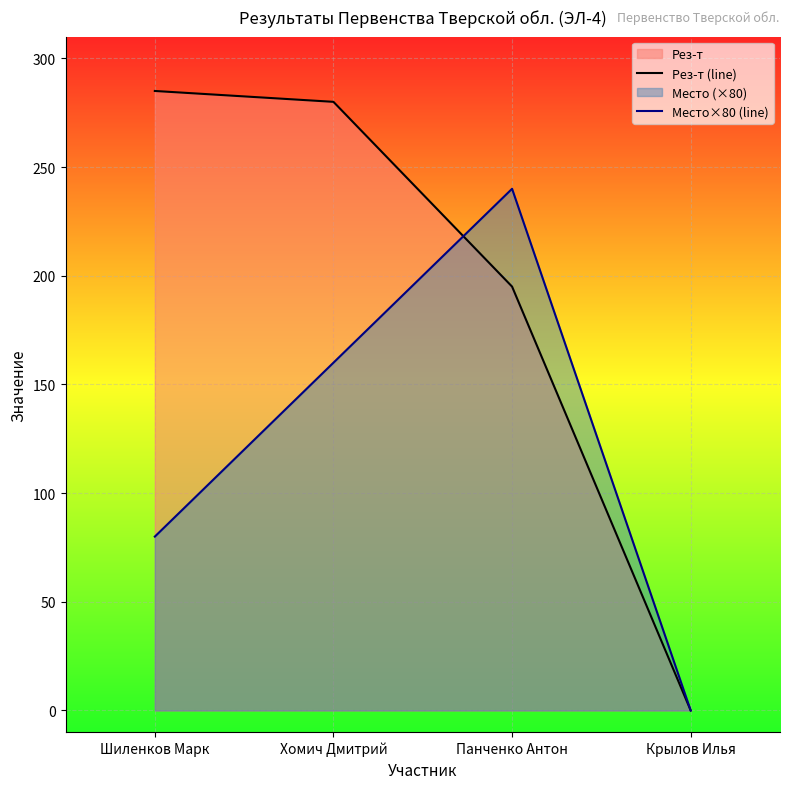

What is the difference between the Рез-т (line) values at Панченко Антон and Крылов Илья?

195